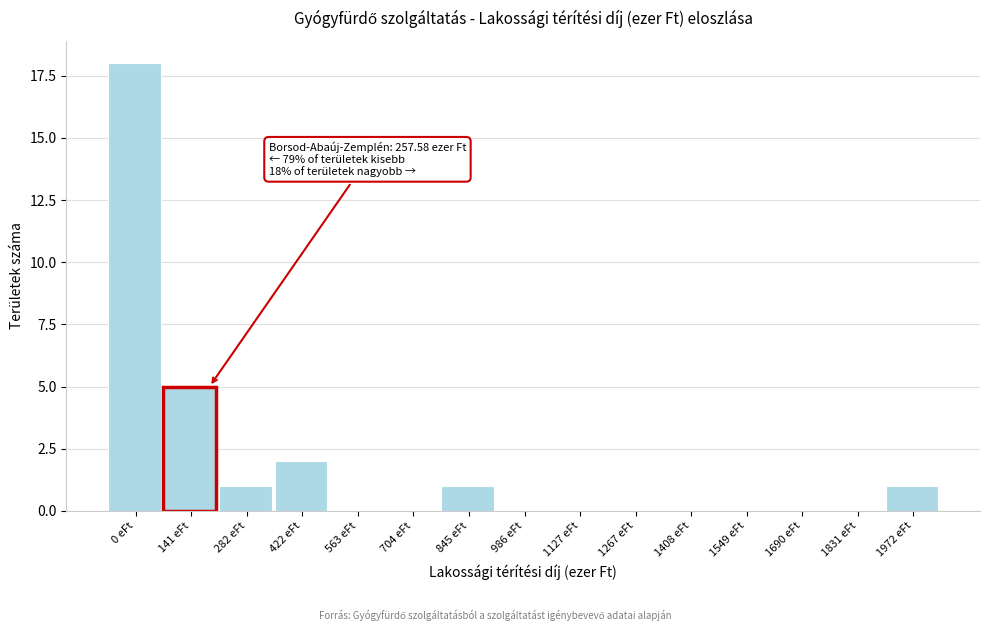

Reading left to right, what are all the values shown in this chart?

0 eFt=18	141 eFt=5	282 eFt=1	422 eFt=2	563 eFt=0	704 eFt=0	845 eFt=1	986 eFt=0	1127 eFt=0	1267 eFt=0	1408 eFt=0	1549 eFt=0	1690 eFt=0	1831 eFt=0	1972 eFt=1